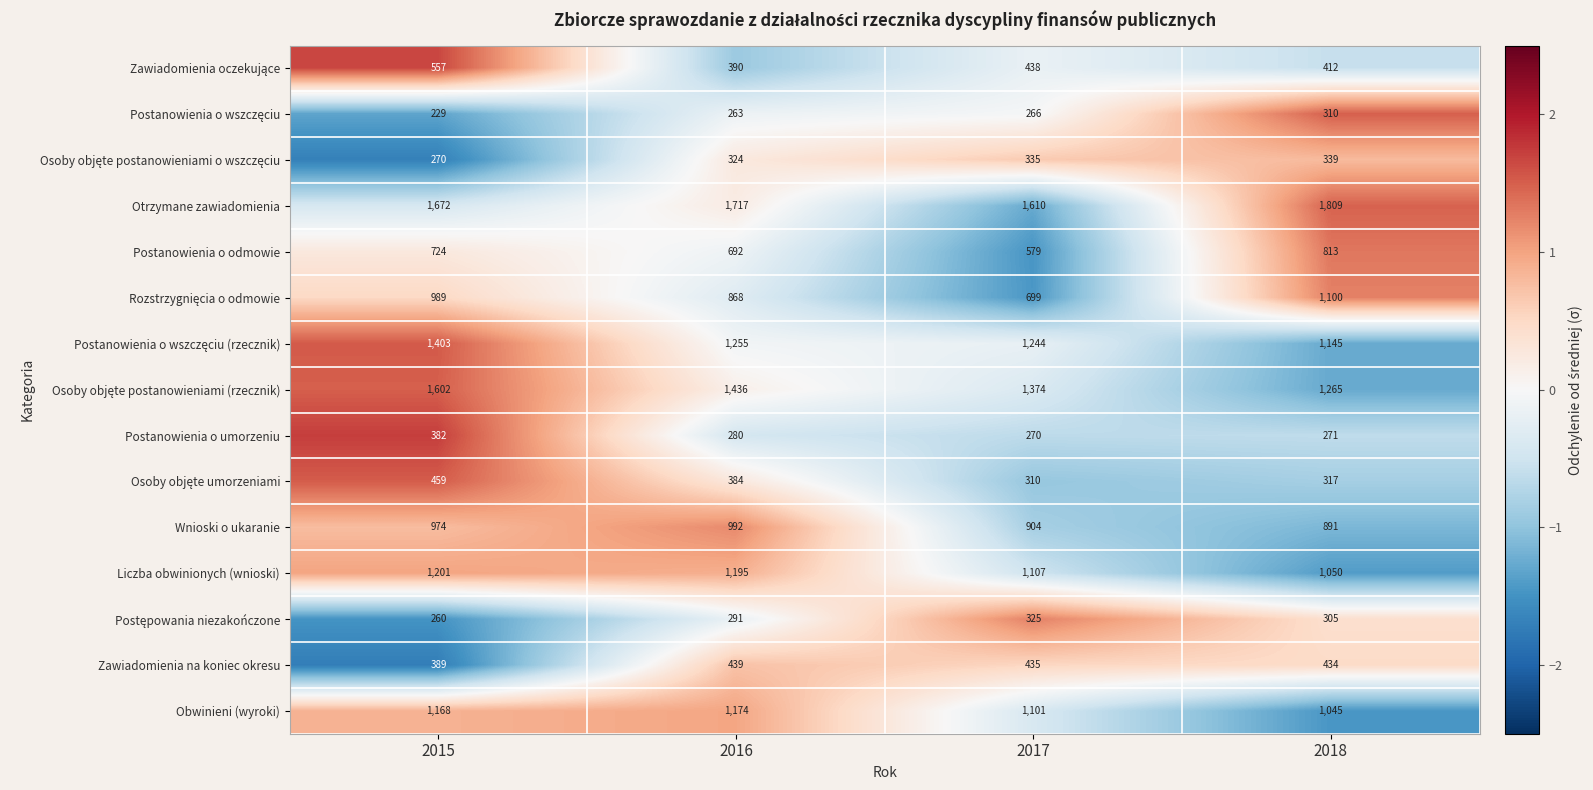

What is the spread (max minus min) of values at 2015?

1443